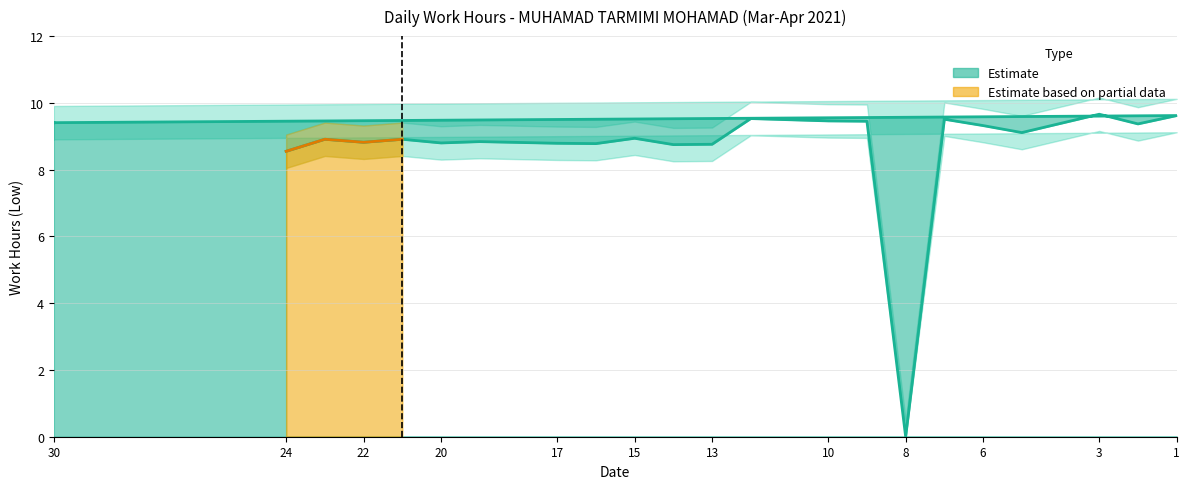

What is the greatest value displayed?

10.2